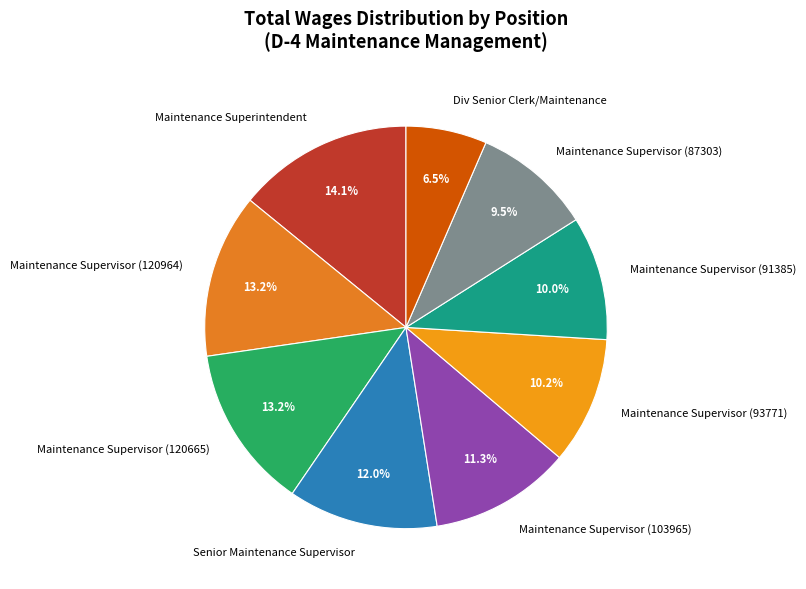

Count the number of slices in the pie.

9